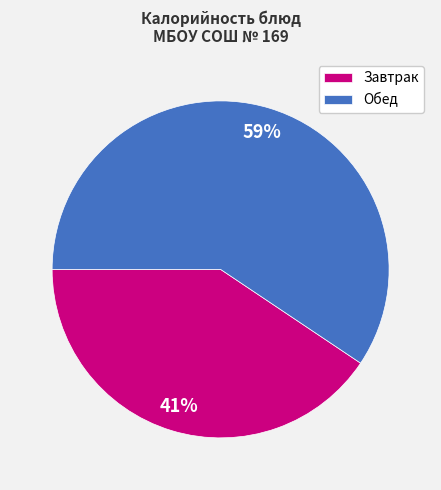

Which has a higher value, Завтрак or Обед?

Обед